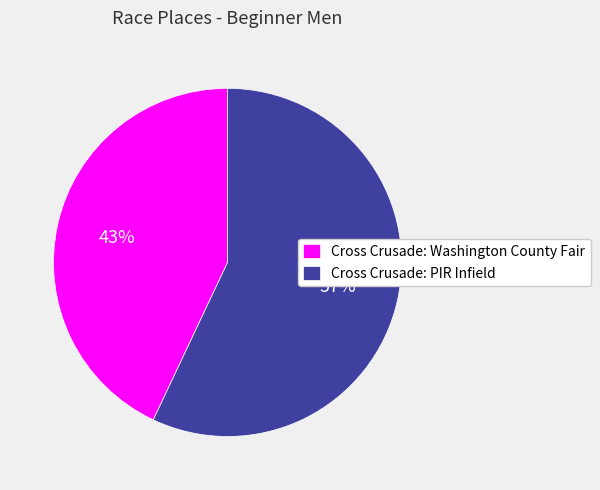

The Cross Crusade: PIR Infield slice represents 57% of the pie. True or false?

True